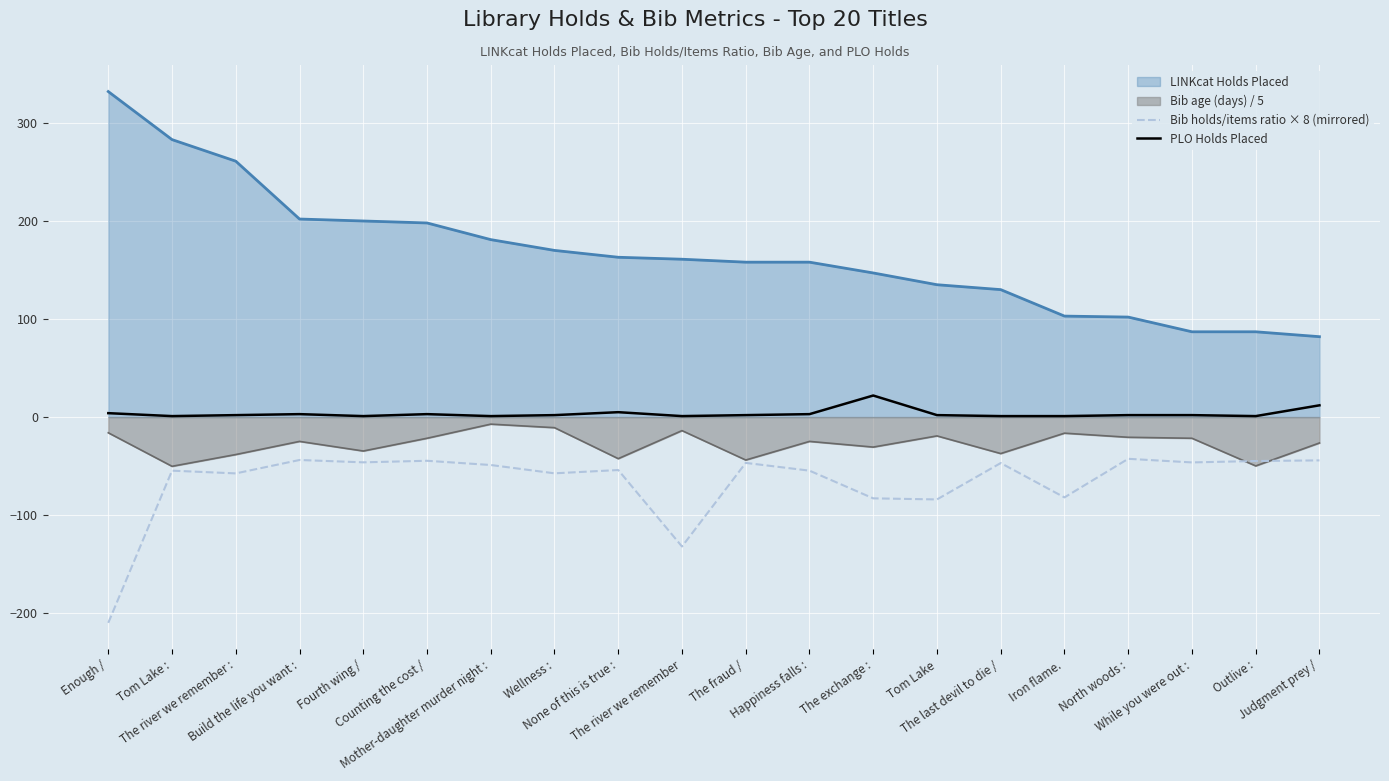

True or false: PLO Holds Placed has more than 0 interior local peaks.

True